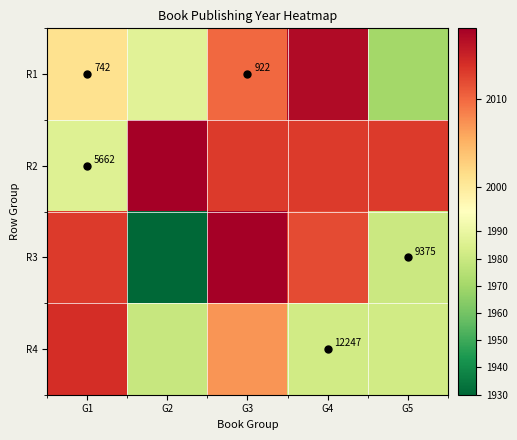

Is it true that R2 equals 8487 at G1?

False